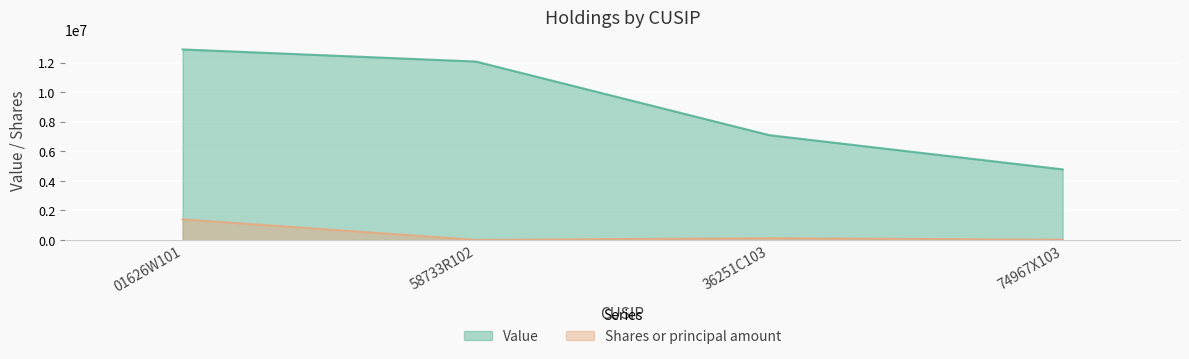

Which series has the widest spread of values?

Value